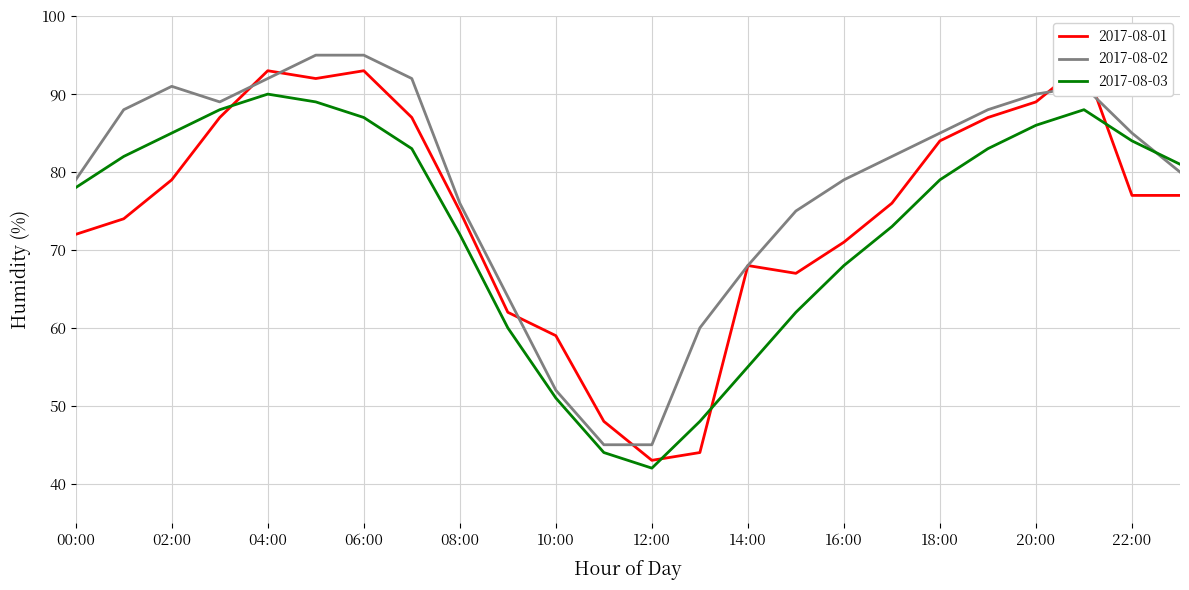

Is the value of 2017-08-02 at 16:00 greater than the value of 2017-08-01 at 11:00?

Yes